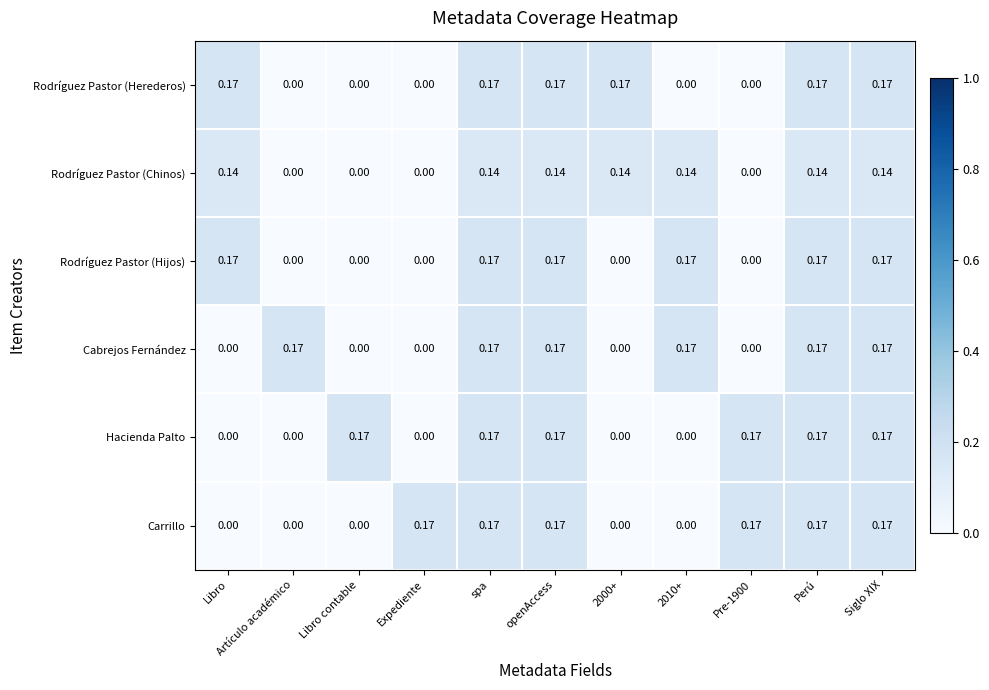

Is the value of Rodríguez Pastor (Hijos) at Siglo XIX greater than the value of Rodríguez Pastor (Herederos) at Libro contable?

Yes